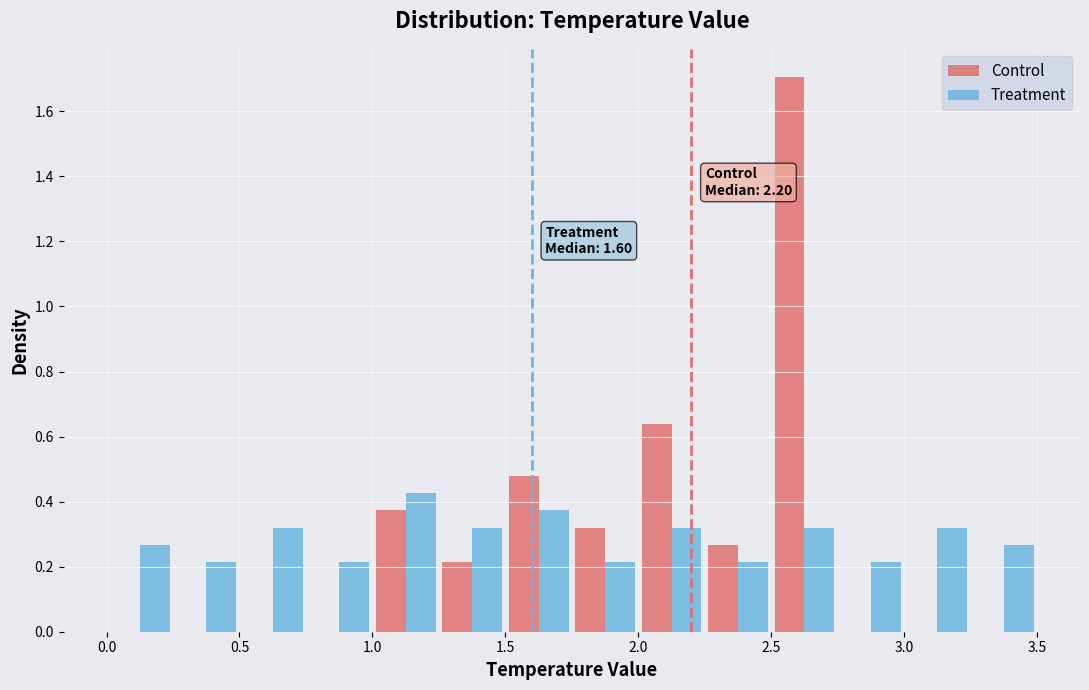

In the Control series, which range on the x-axis has the tallest bar?

2.50 to 2.75